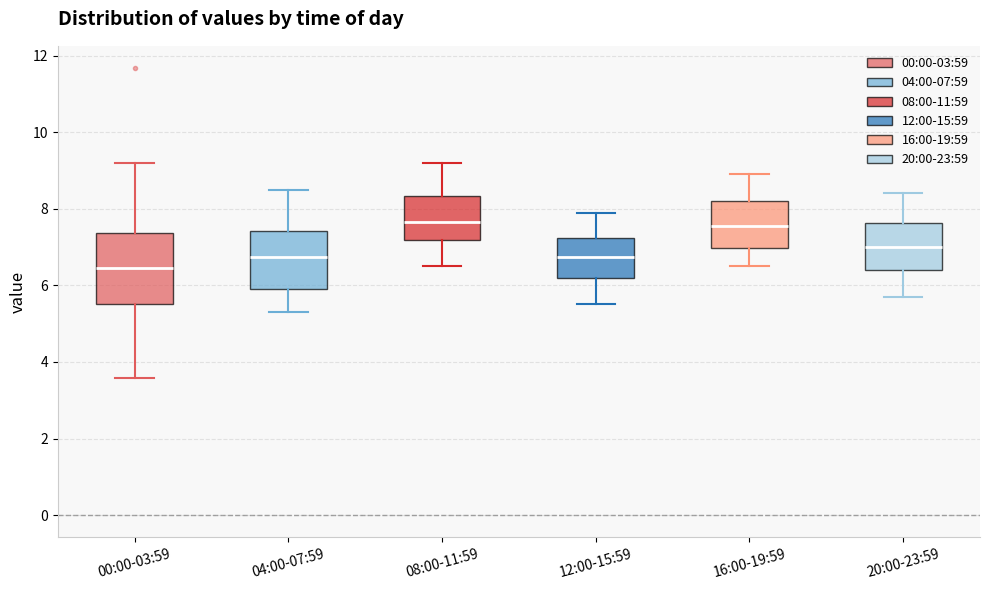

Where is the lower edge of the box for 20:00-23:59 on the y-axis? The values are not printed on the chart, so give them approximately, as read against the axis.

6.4